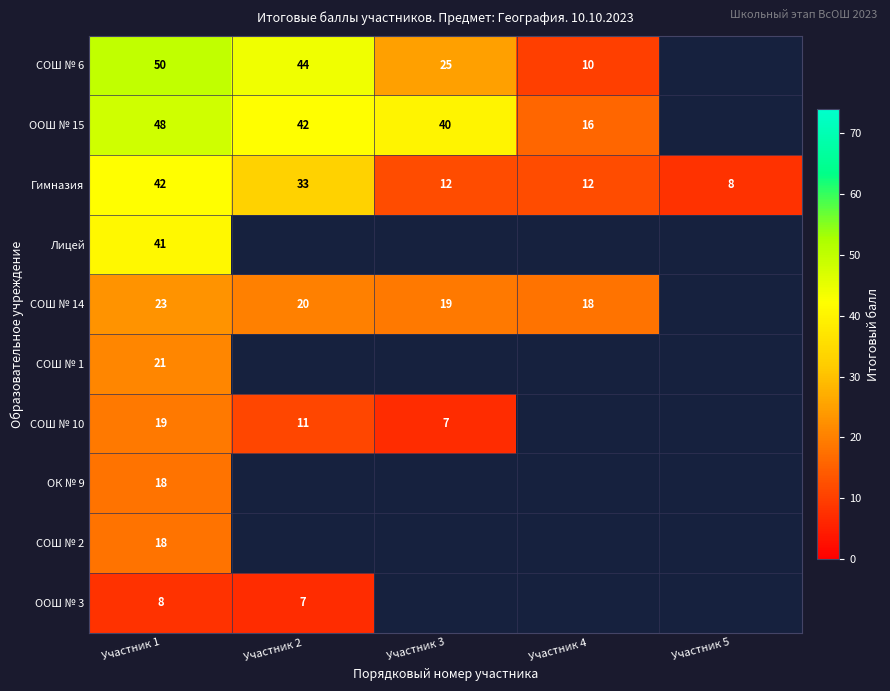

At which category is the sum across all series the highest?

Участник 1